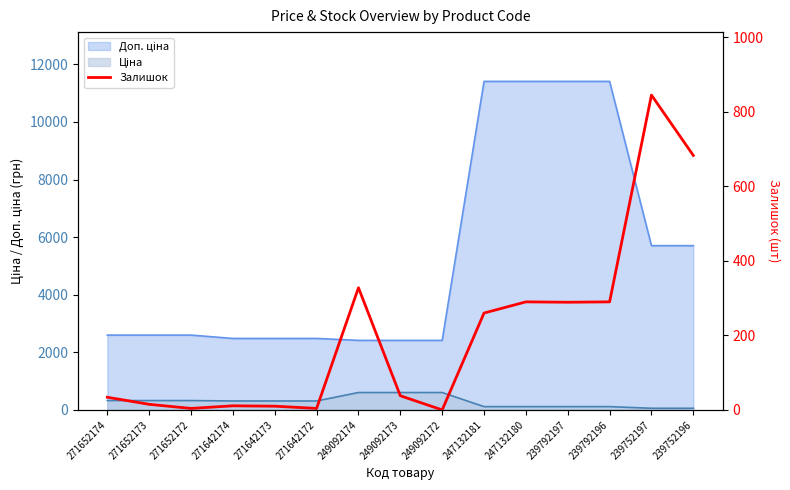

True or false: the data shows 68 at 239792196.

False